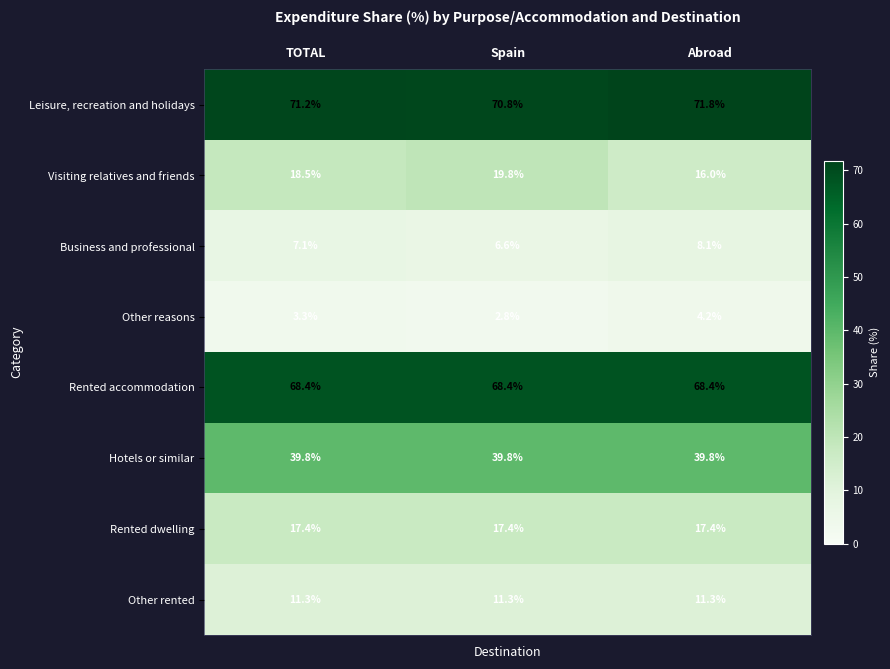

Which series changed the most between TOTAL and Abroad?

Visiting relatives and friends